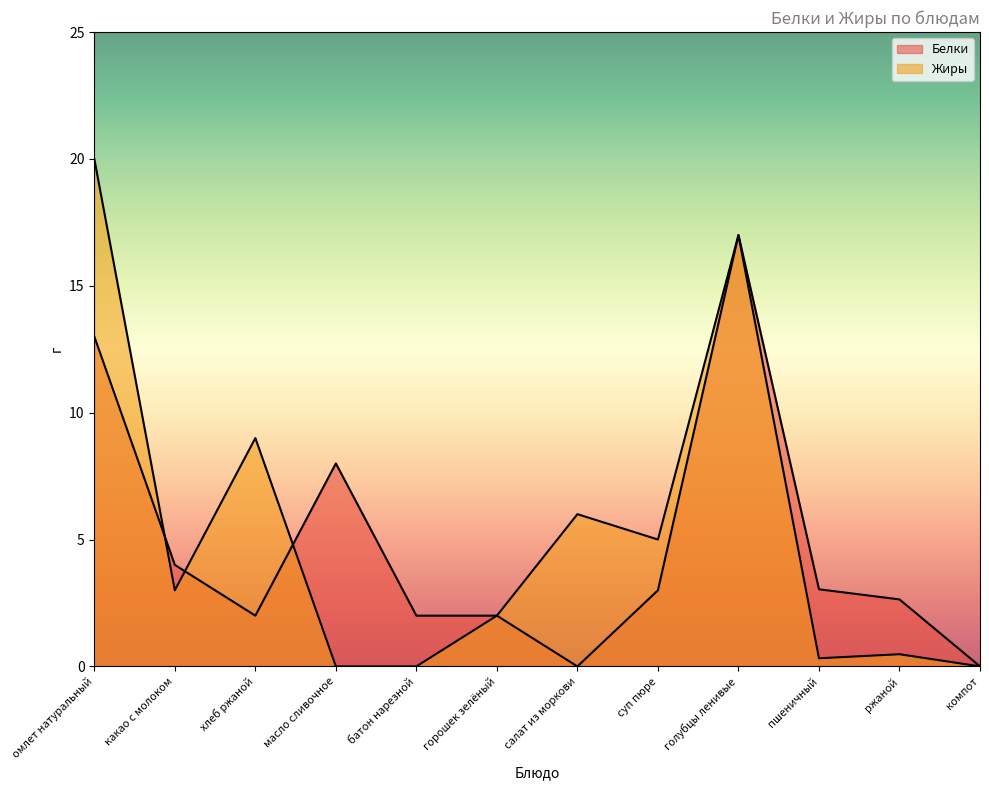

Which series has the largest range (max minus min)?

Жиры